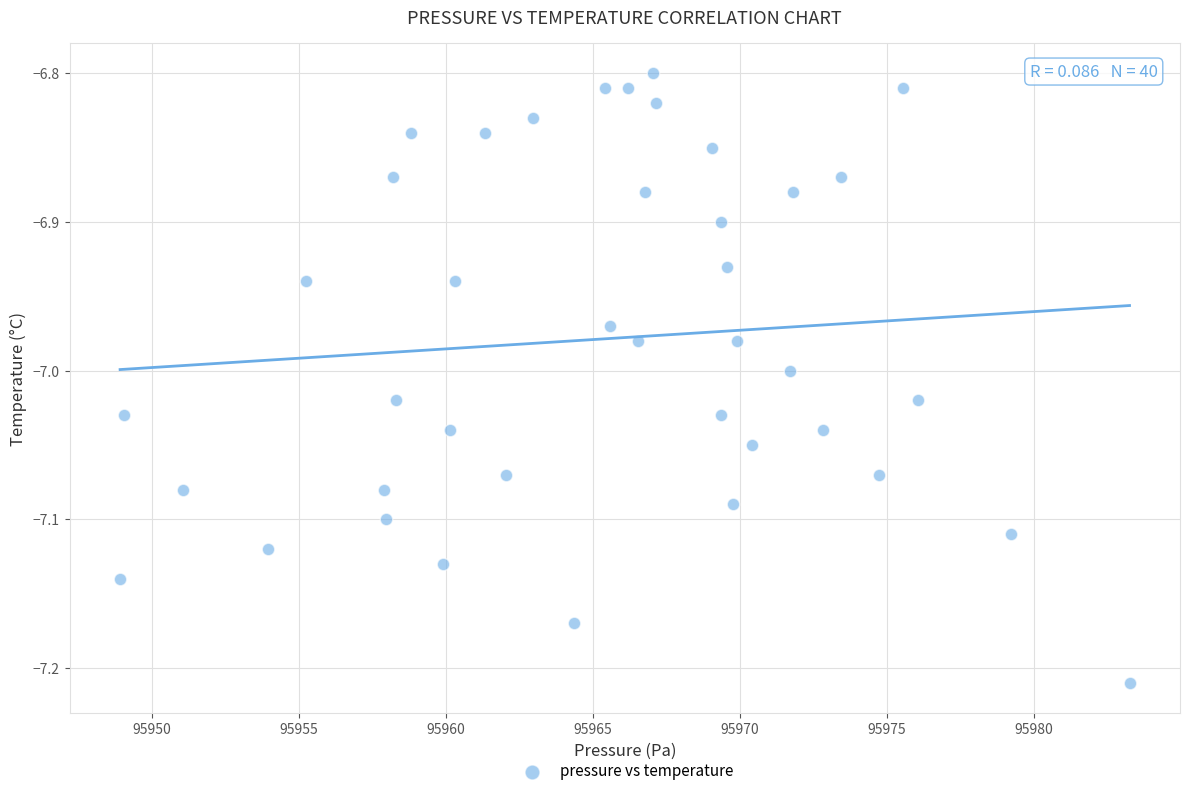

What is the range of X values (max minus min)?

34.3